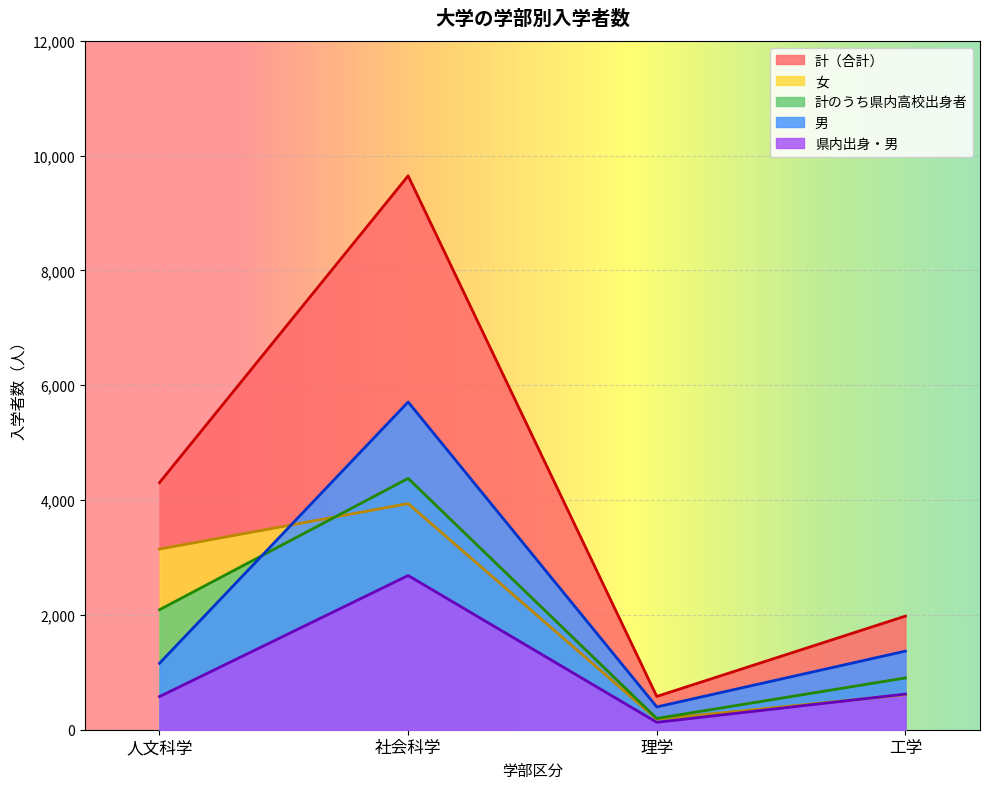

Where is 計（合計） nearest to the value 5114?

人文科学